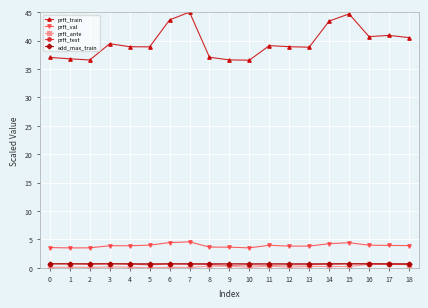

True or false: prft_train and prft_val cross at least once.

False